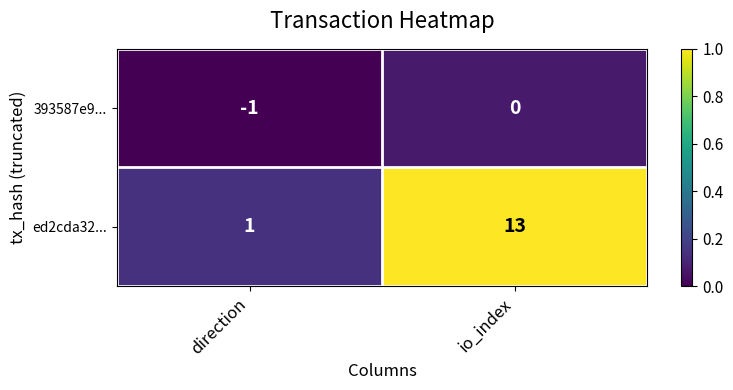

True or false: ed2cda32... has a value of 1 at direction.

True